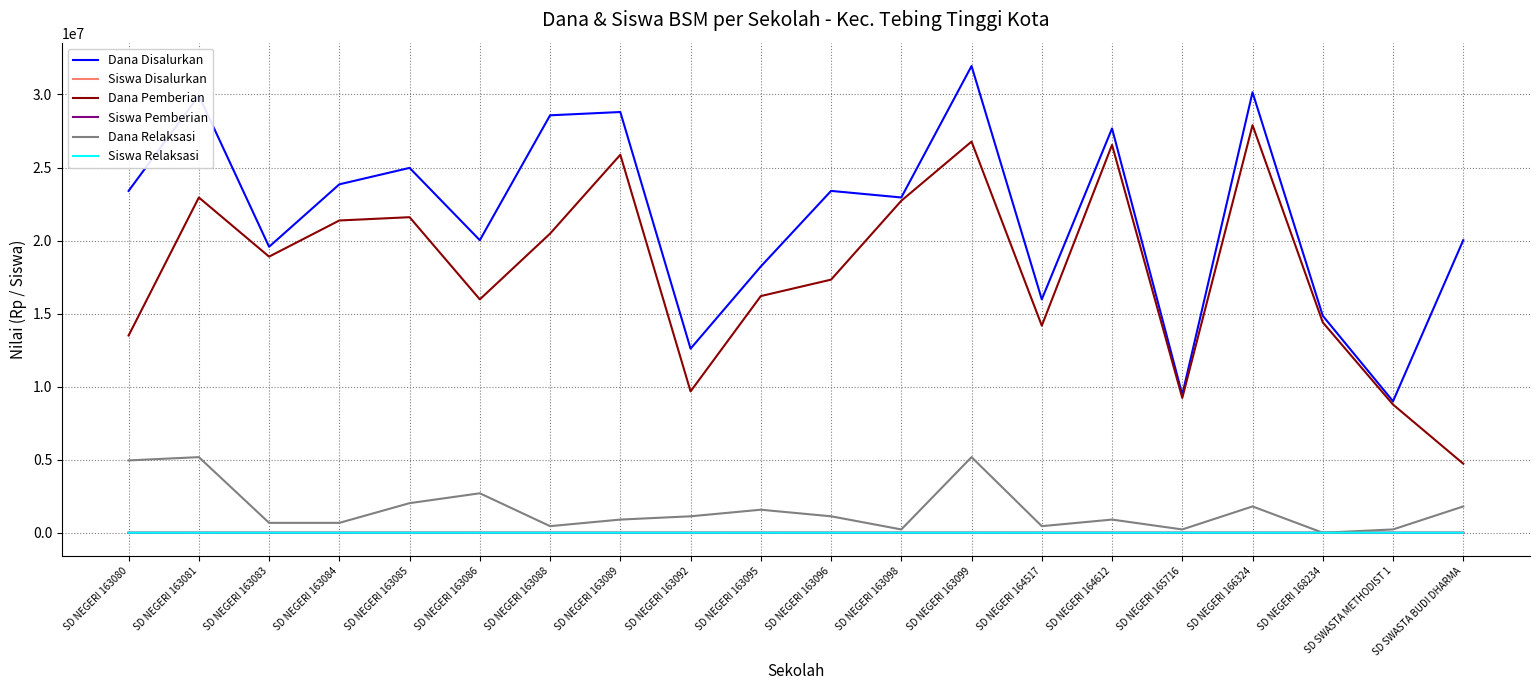

What is the difference between the maximum and second lowest values in the Siswa Disalurkan series?

56